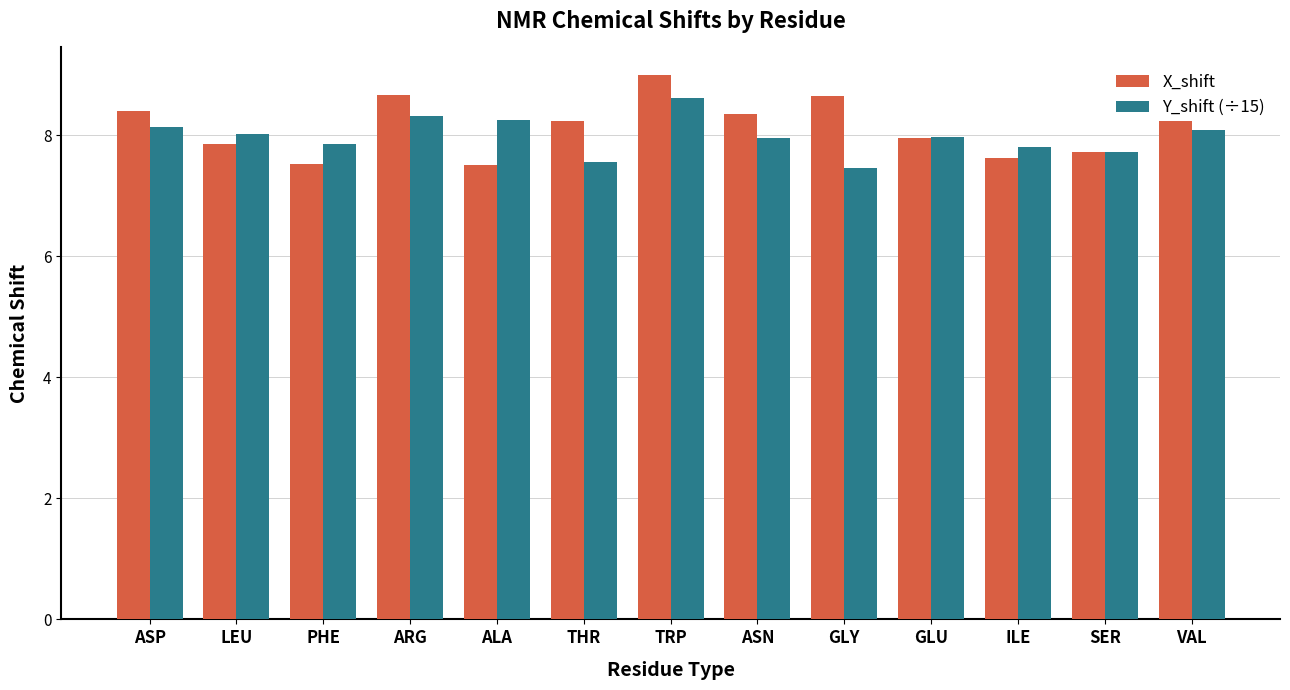

At which label does Y_shift (÷15) reach its peak?

TRP